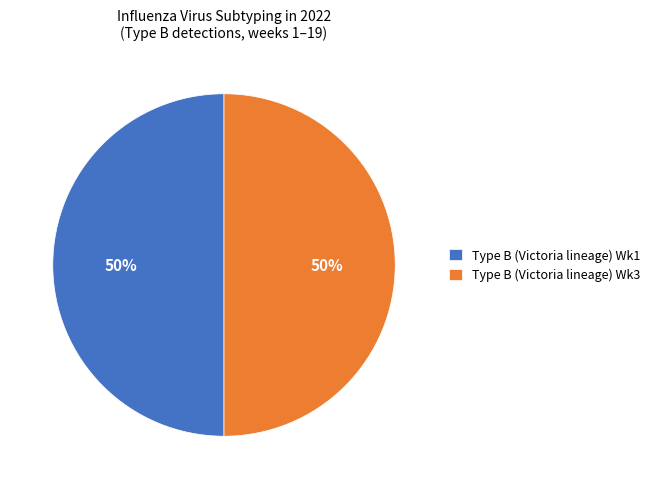

The Type B (Victoria lineage) Wk3 slice represents 50% of the pie. True or false?

True